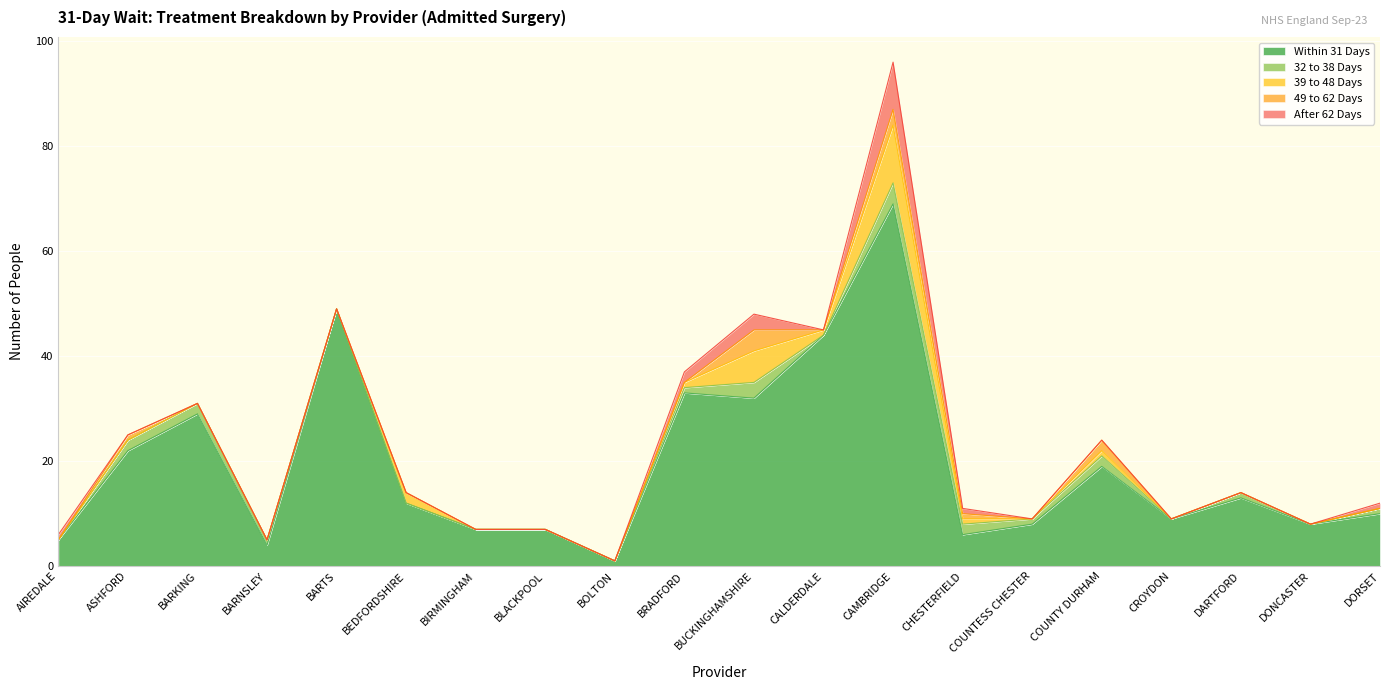

Is the value of 32 to 38 Days at BLACKPOOL greater than the value of After 62 Days at BUCKINGHAMSHIRE?

No